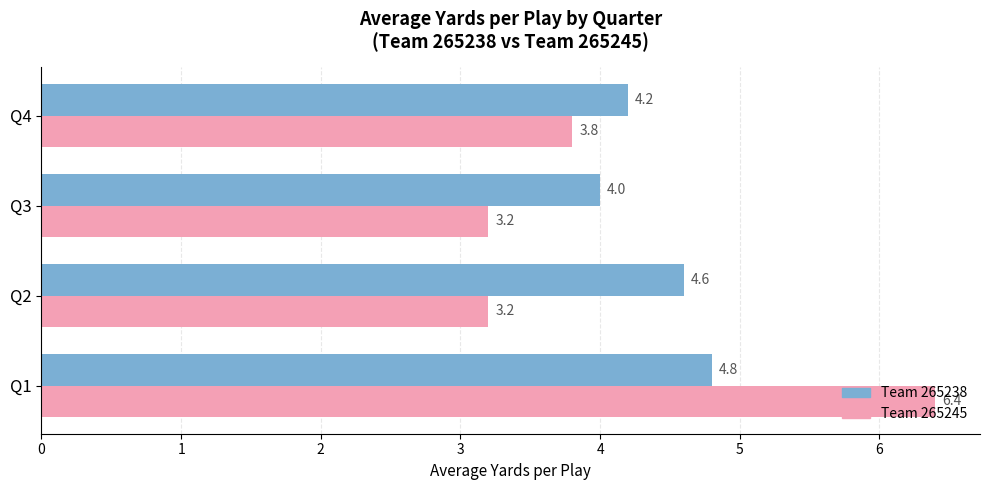

Count the Team 265238 values in the range 4 to 5.

4